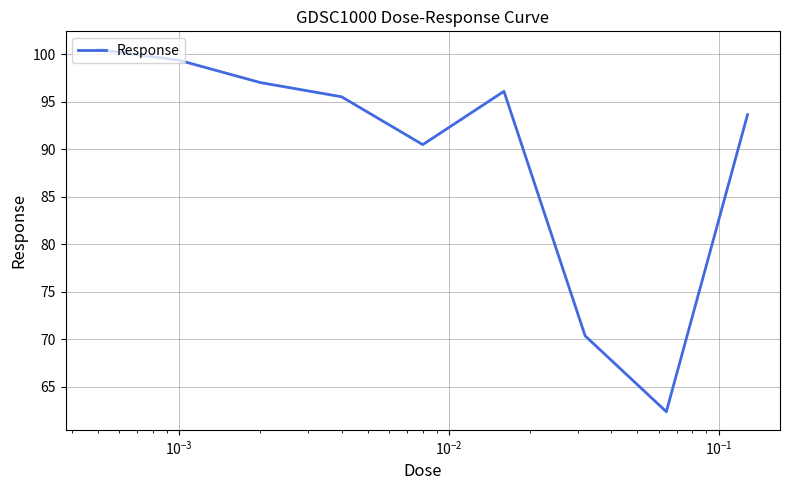

What is the difference between the maximum and minimum values?

38.1